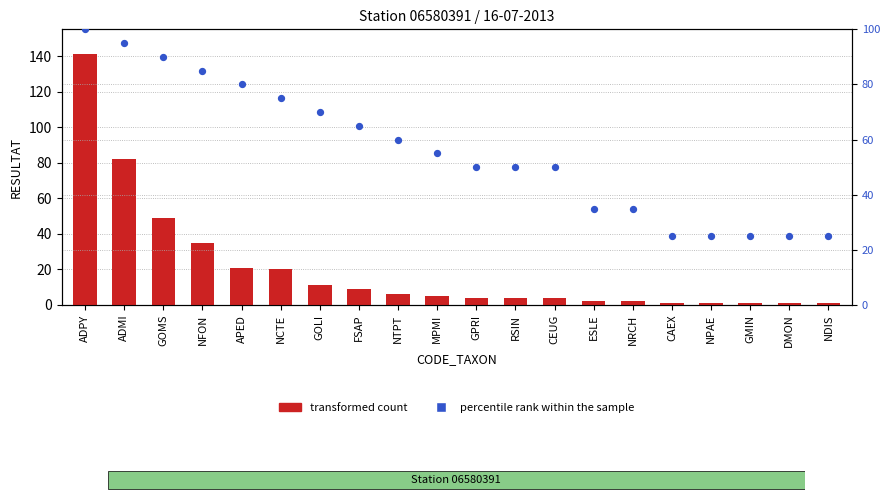

Is the value of transformed count at ADPY greater than the value of percentile rank within the sample at ESLE?

Yes